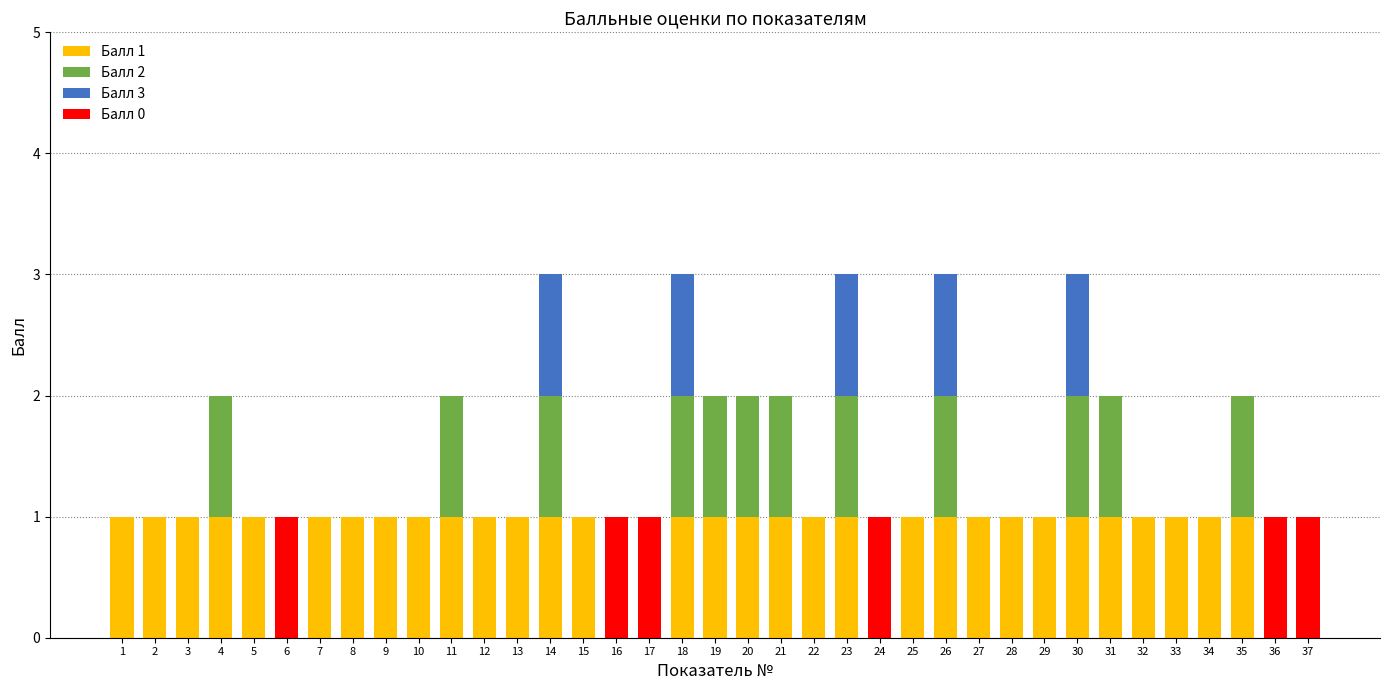

What is the total value across all series at 14?

3